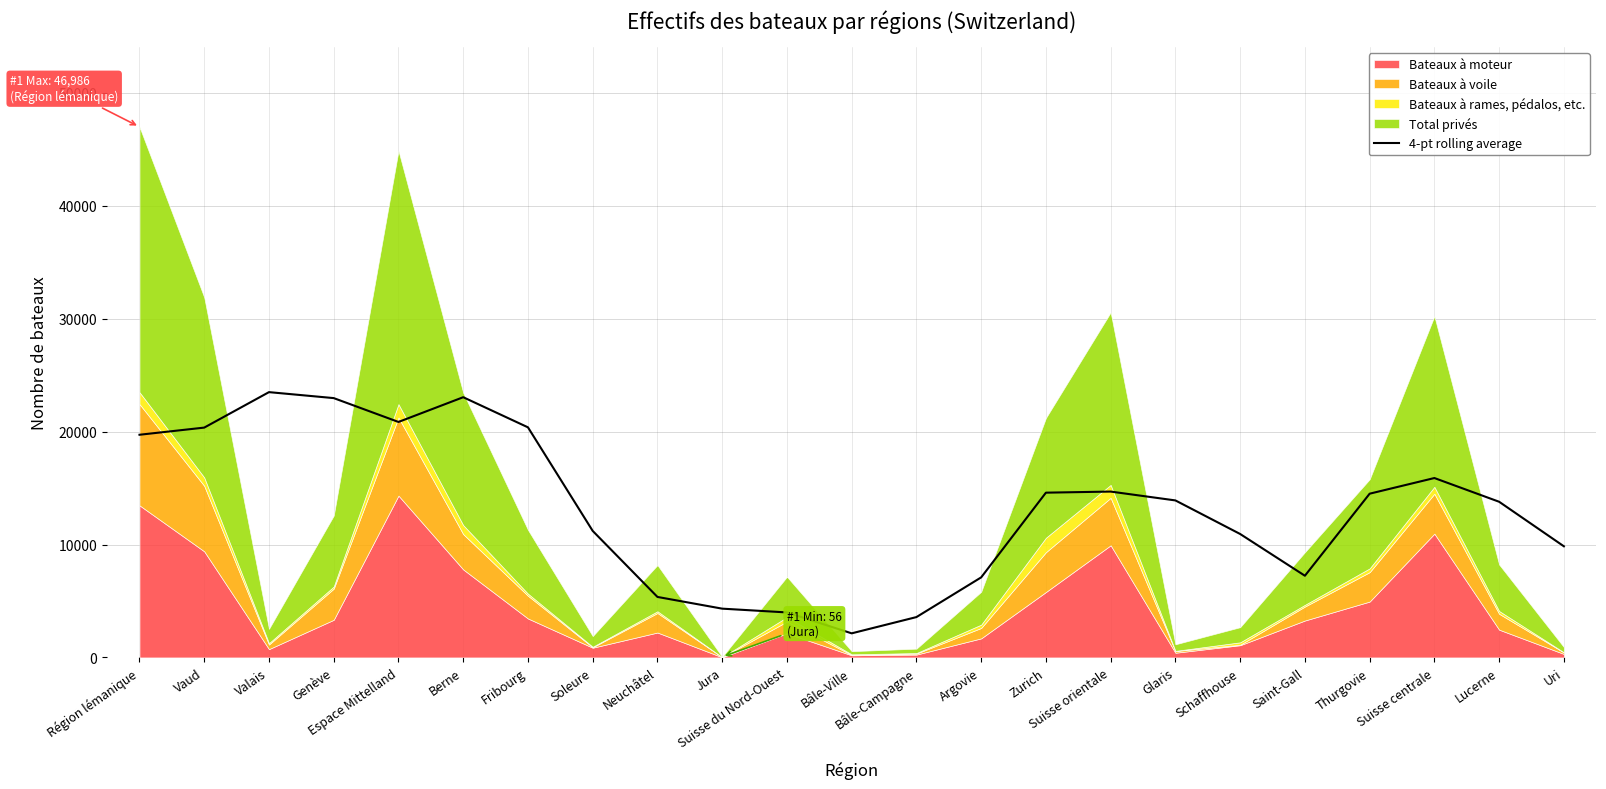

What is the average value?

13210.0